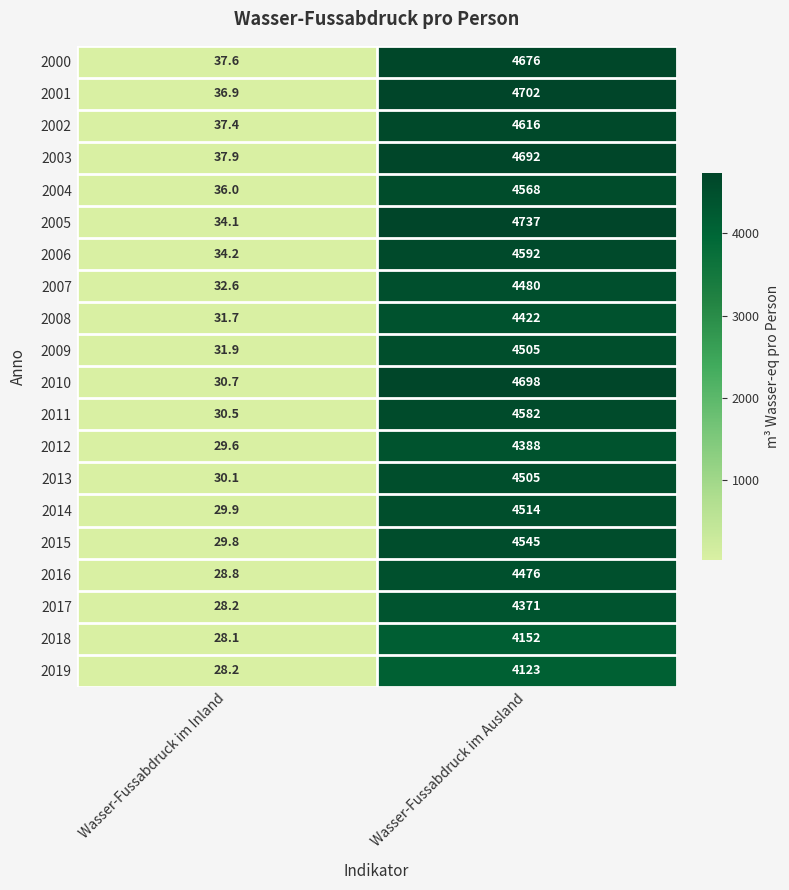

List the labels in order of 2019 value, largest first.

Wasser-Fussabdruck im Ausland, Wasser-Fussabdruck im Inland